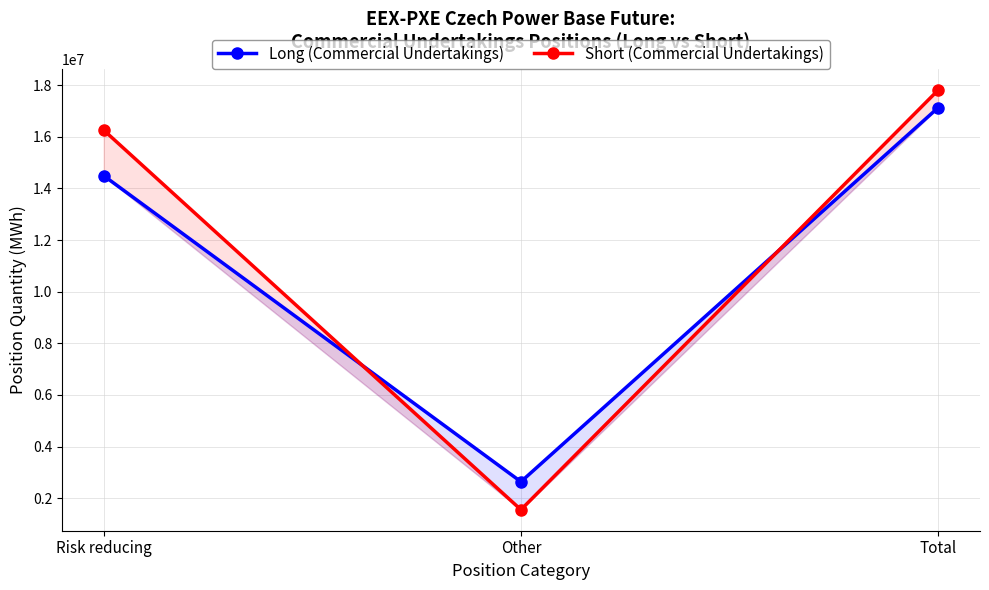

How many data points in Short (Commercial Undertakings) are less than 16260720?

1